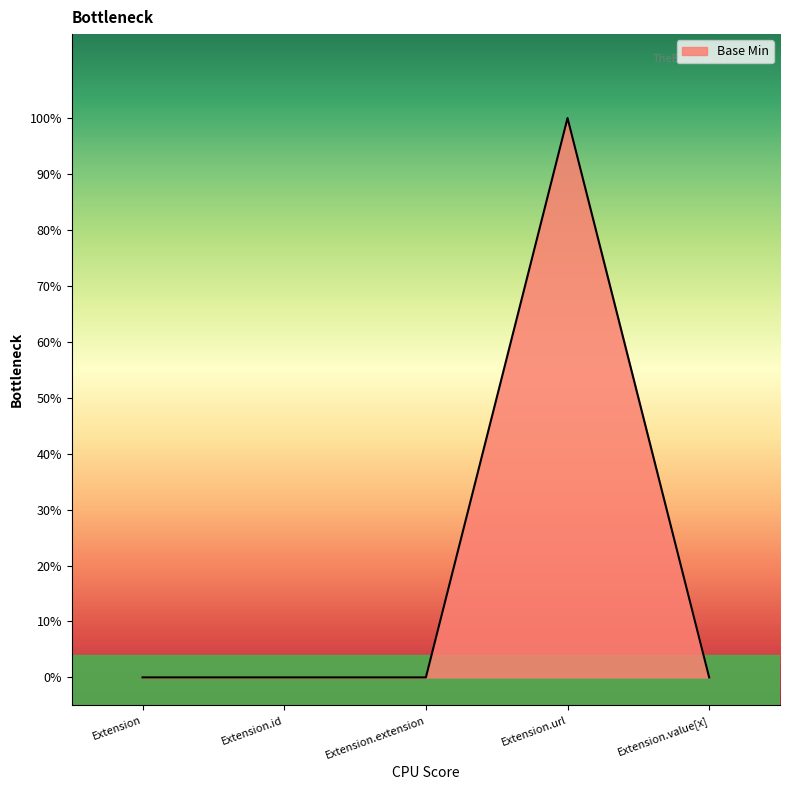

What is the label of the 4th point from the right?

Extension.id